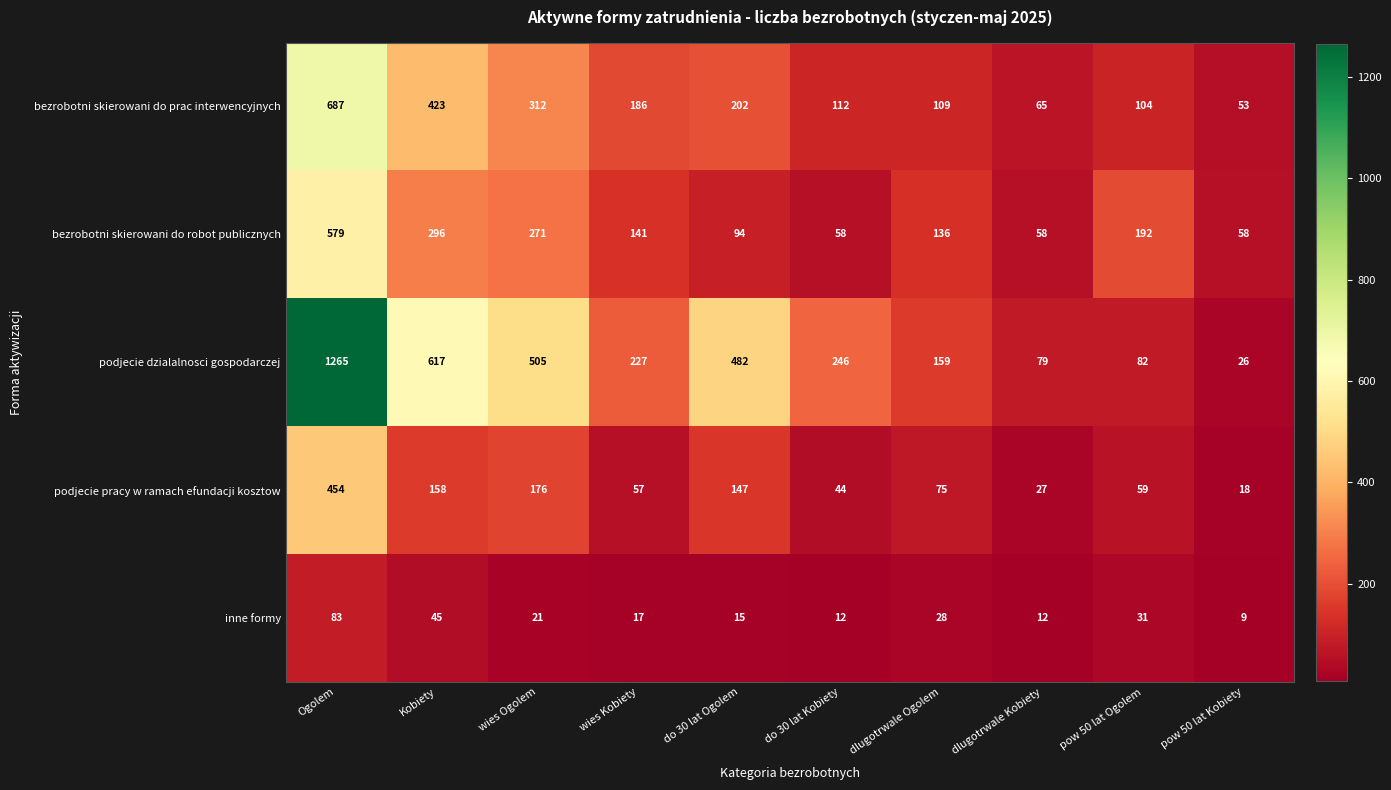

What is the difference between the inne formy values at do 30 lat Kobiety and Ogolem?

71